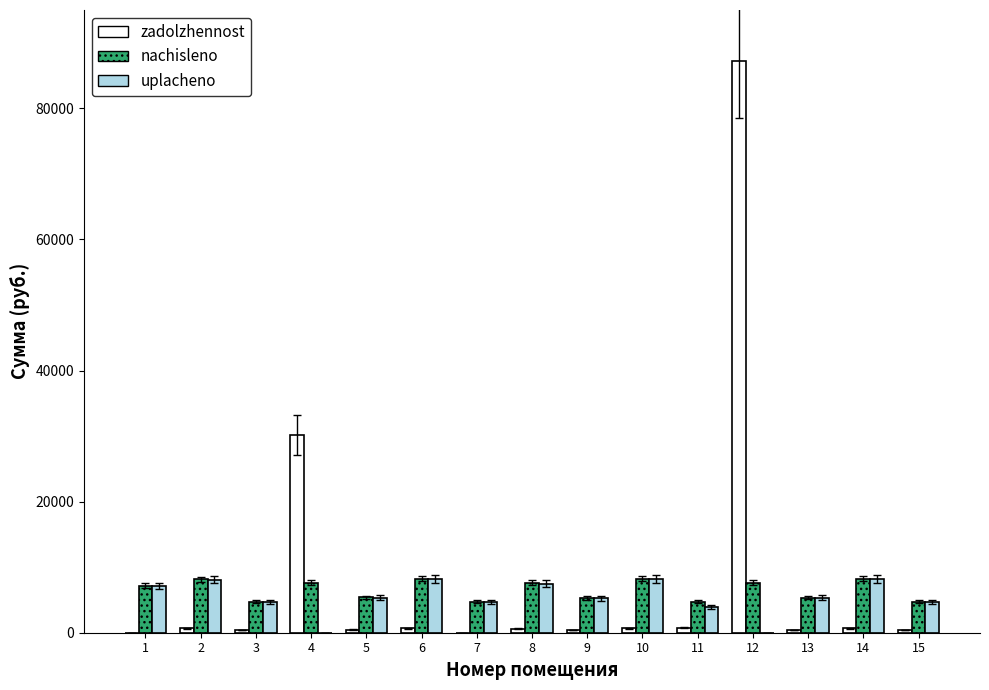

Is the value of nachisleno at 6 greater than the value of uplacheno at 15?

Yes